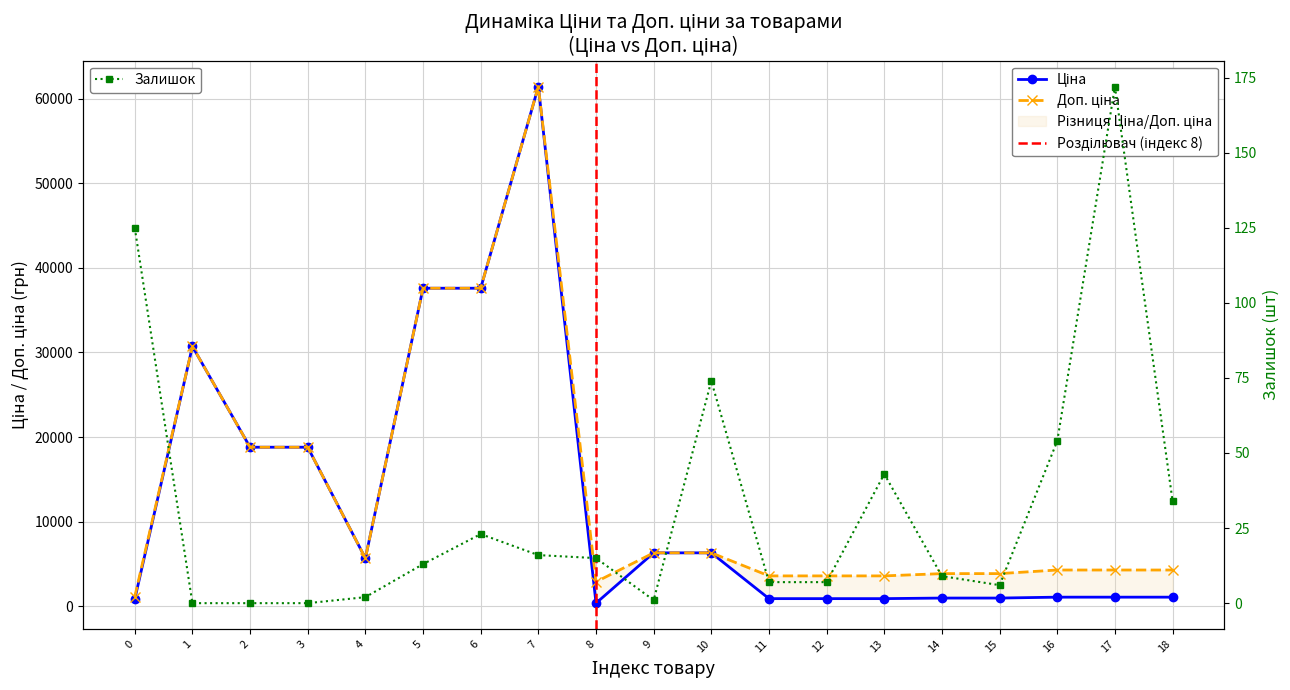

What is the value of the Залишок point at the 18th from the left?

172